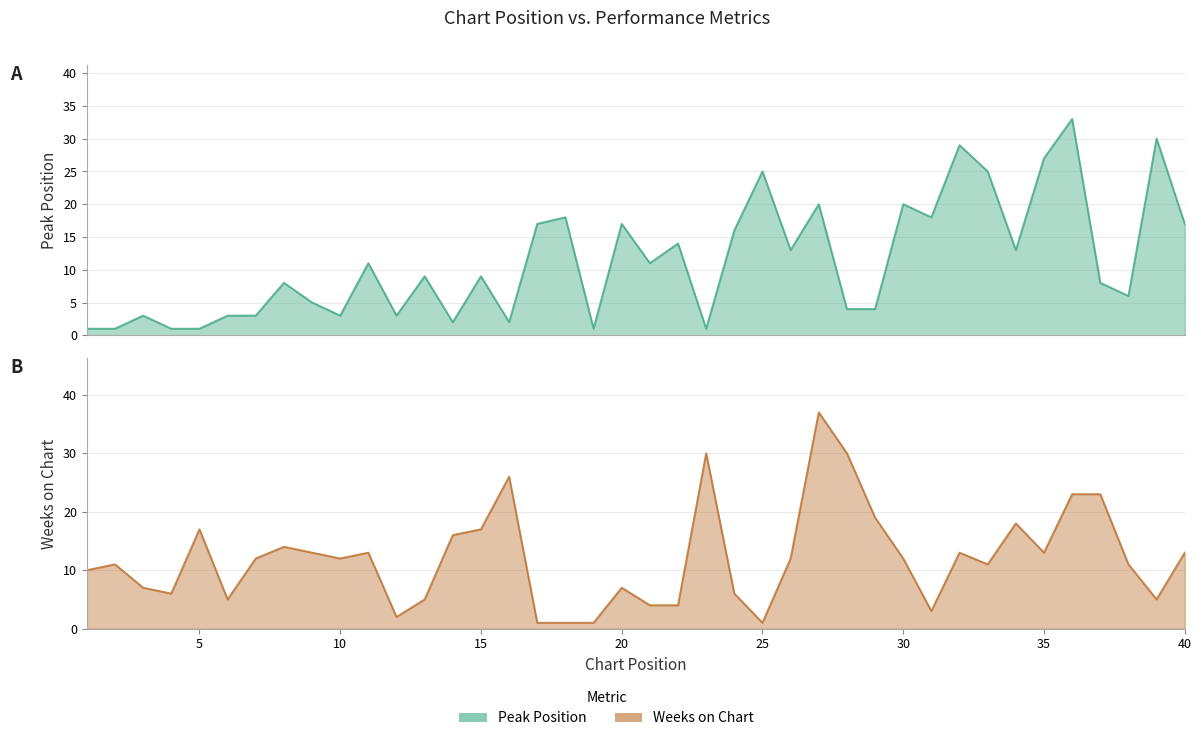

Is the value of Peak Position at 29 greater than the value of Weeks on Chart at 37?

No